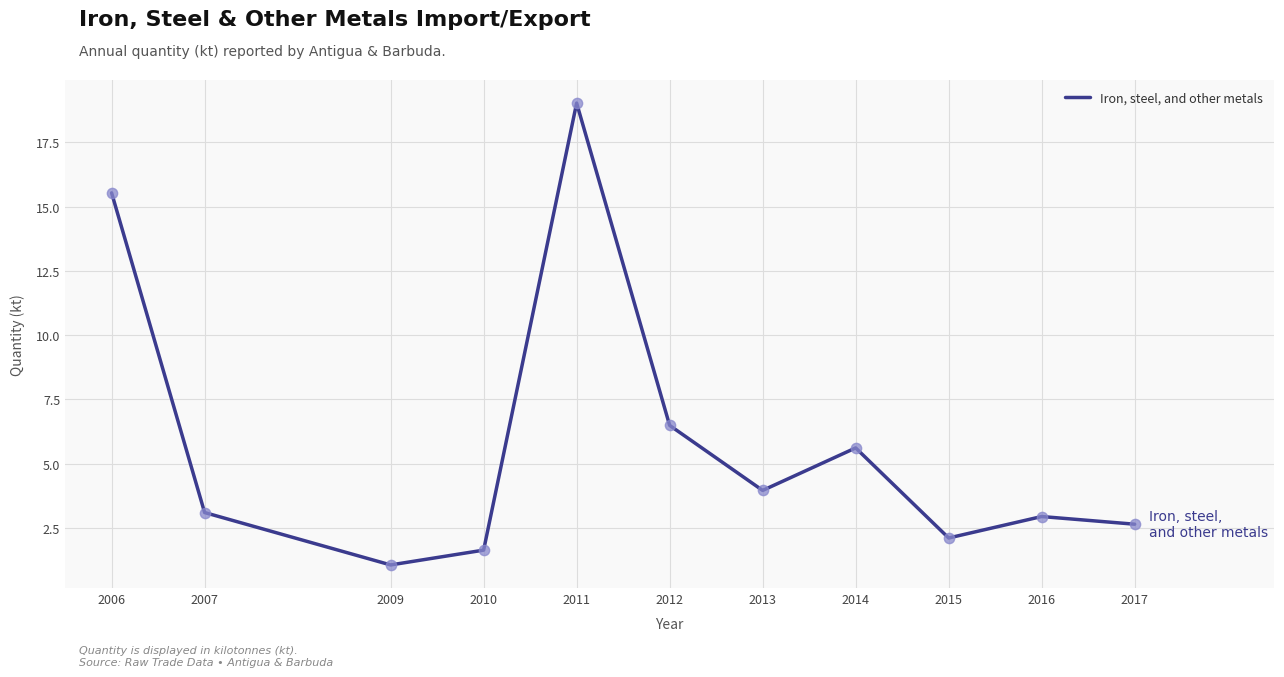

What is the change in value from 2011 to 2013?

-15.1